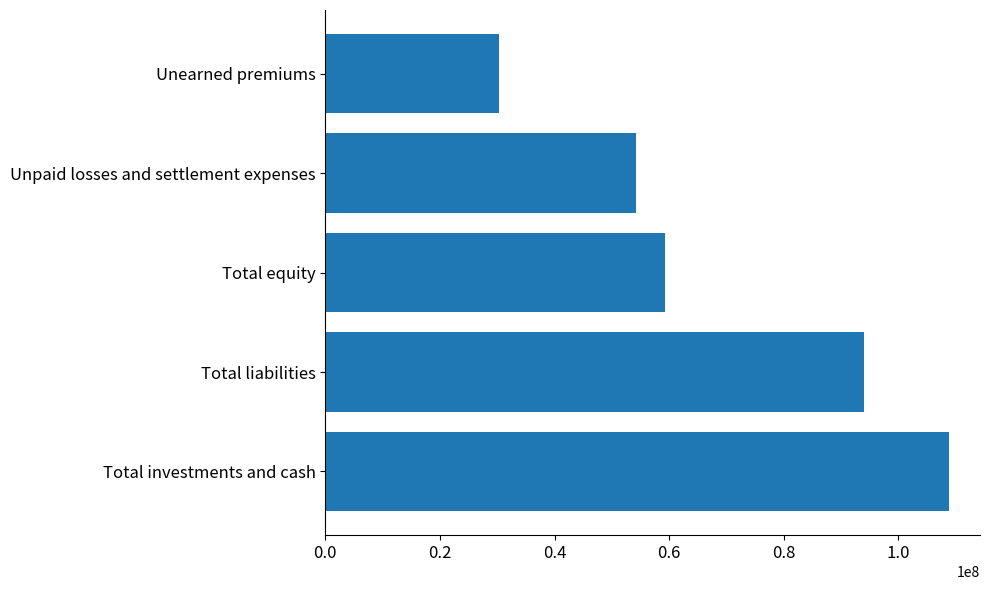

What is the greatest value displayed?

108781054